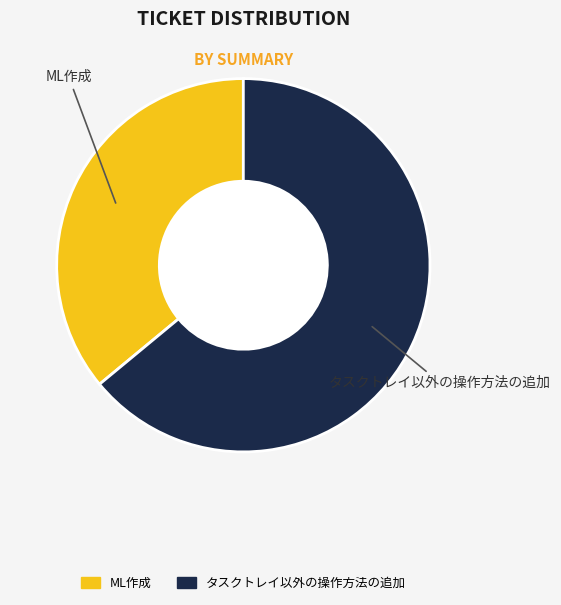

Which category has the biggest portion of the pie?

タスクトレイ以外の操作方法の追加